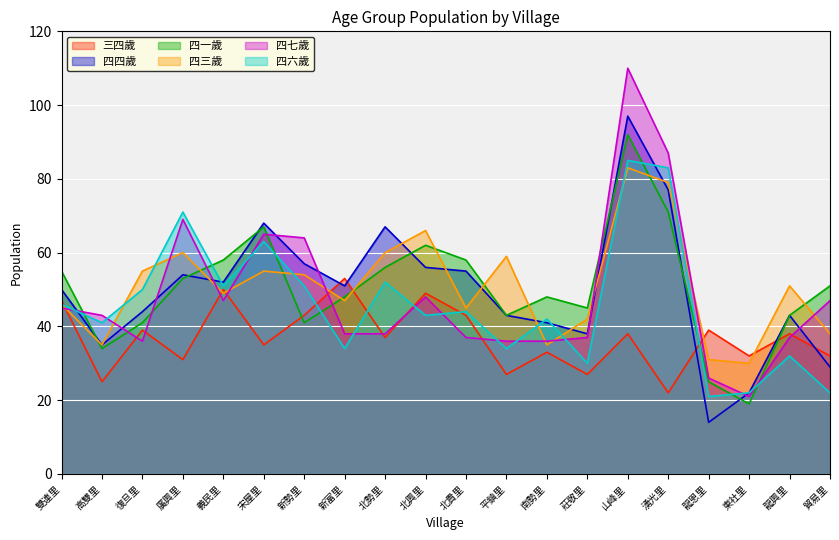

What position from the right is 貿易里?

1